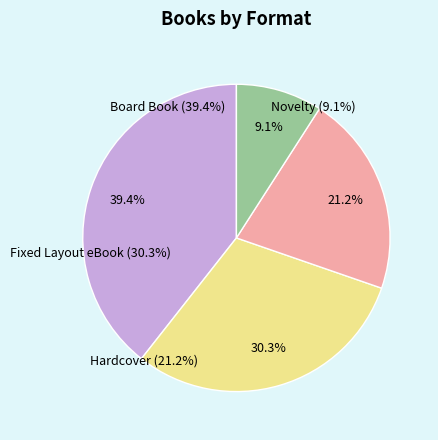

Does any single category account for the majority?

No